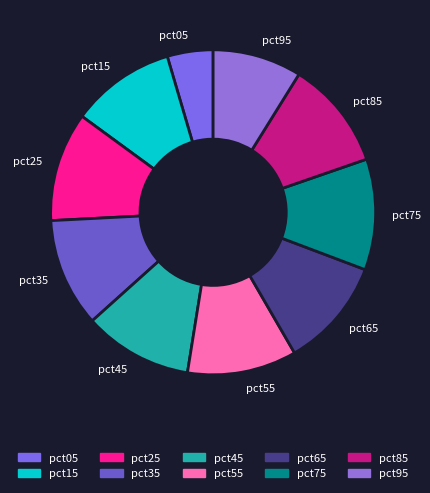

Combined, do pct25 and pct85 account for over 50%?

No